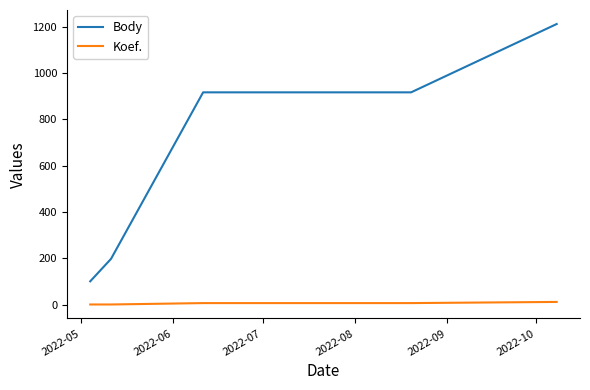

Does the chart have visible grid lines?

No